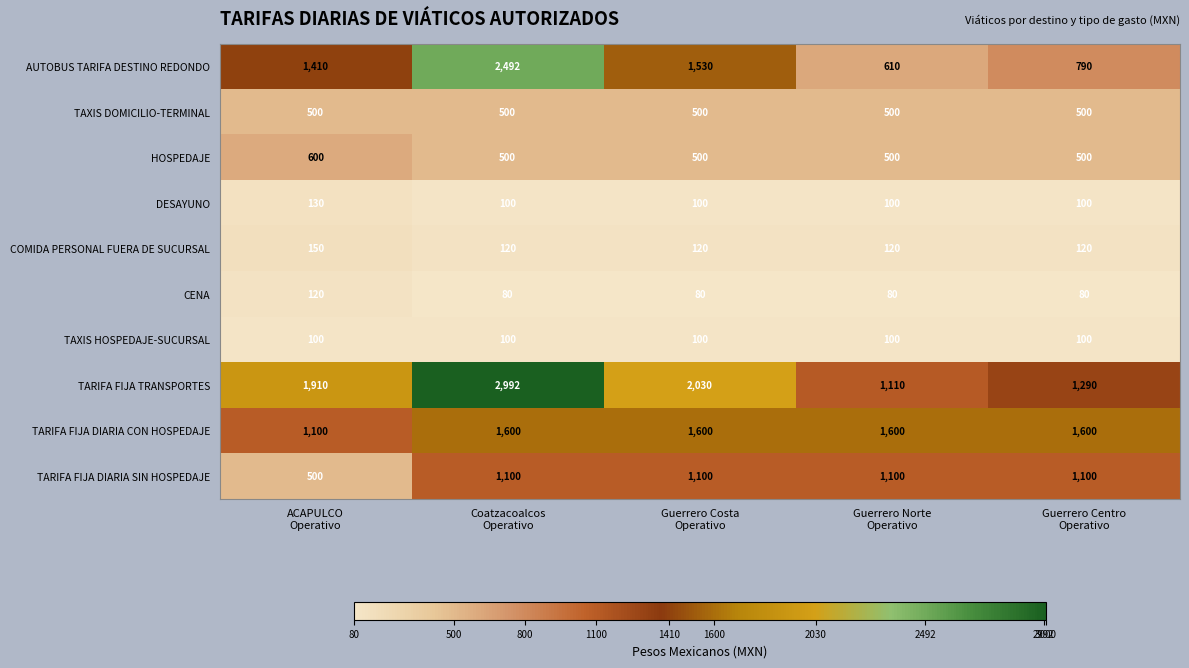

List the series in order of their peak value, lowest first.

TAXIS HOSPEDAJE-SUCURSAL, CENA, DESAYUNO, COMIDA PERSONAL FUERA DE SUCURSAL, TAXIS DOMICILIO-TERMINAL, HOSPEDAJE, TARIFA FIJA DIARIA SIN HOSPEDAJE, TARIFA FIJA DIARIA CON HOSPEDAJE, AUTOBUS TARIFA DESTINO REDONDO, TARIFA FIJA TRANSPORTES